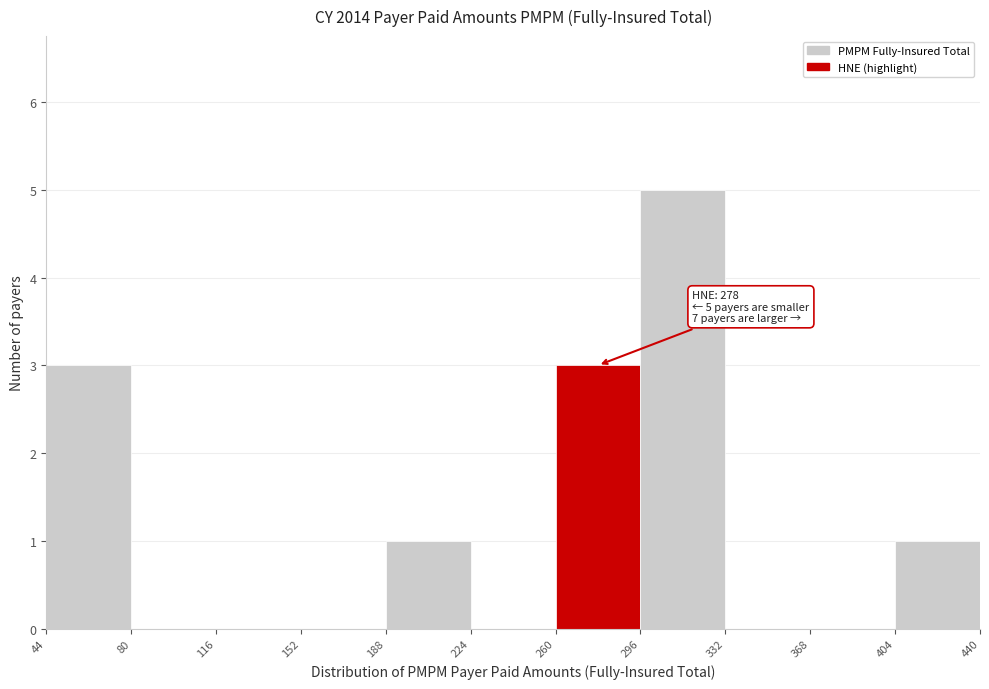

Which range on the x-axis has the tallest bar?

296 to 332